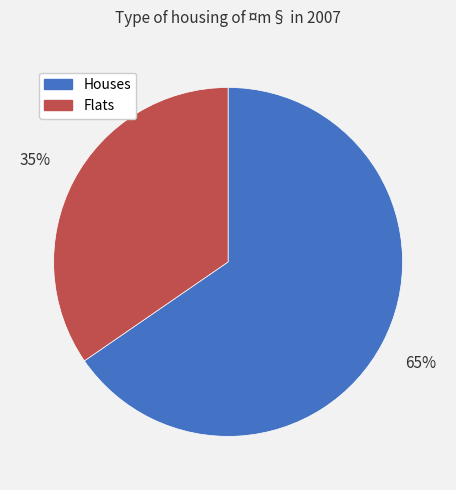

Is there a majority slice in this chart?

Yes